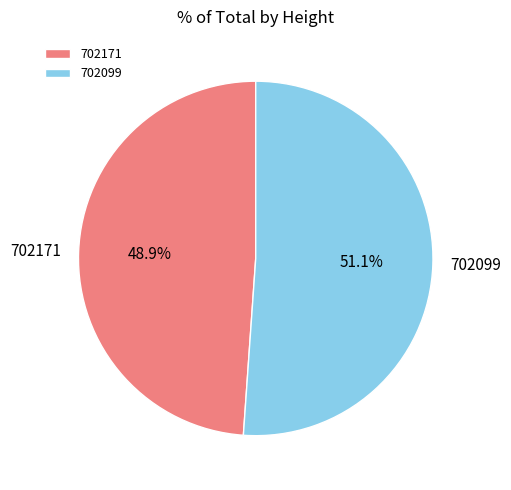

To the nearest percent, what percentage of the pie is 702099?

51%